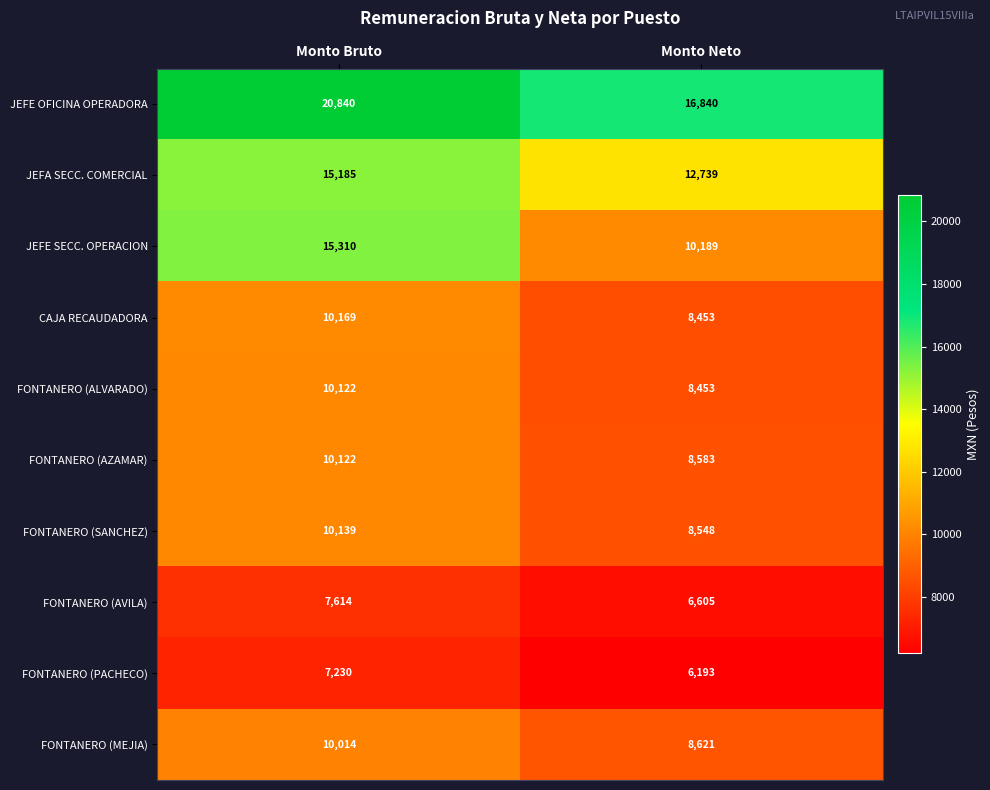

The value of FONTANERO (SANCHEZ) at Monto Bruto is 5521. True or false?

False